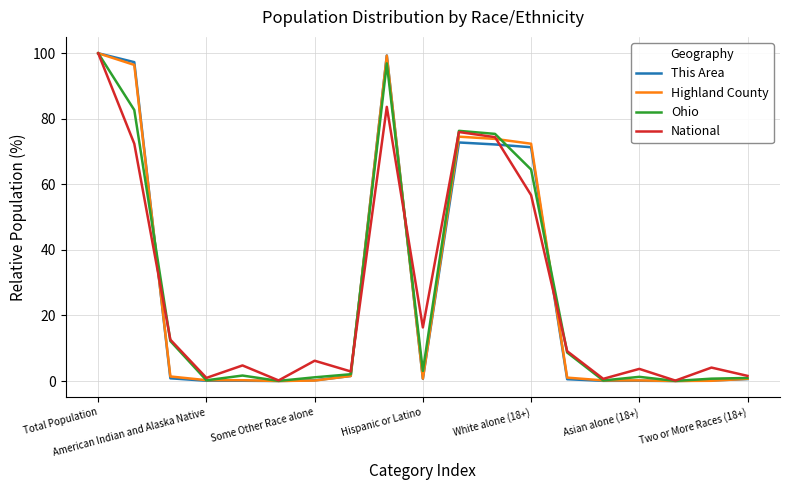

Which series has the widest spread of values?

This Area